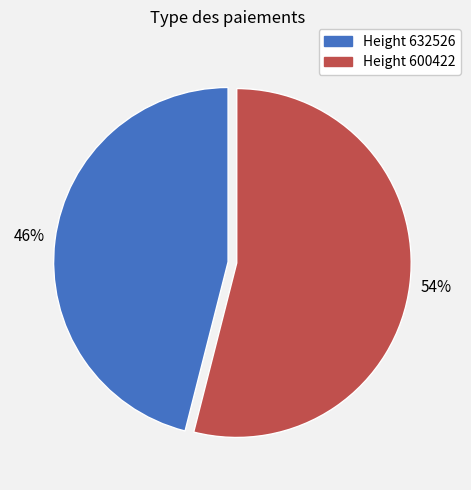

To the nearest percent, what is the difference between the largest and smallest slice percentages?

8%